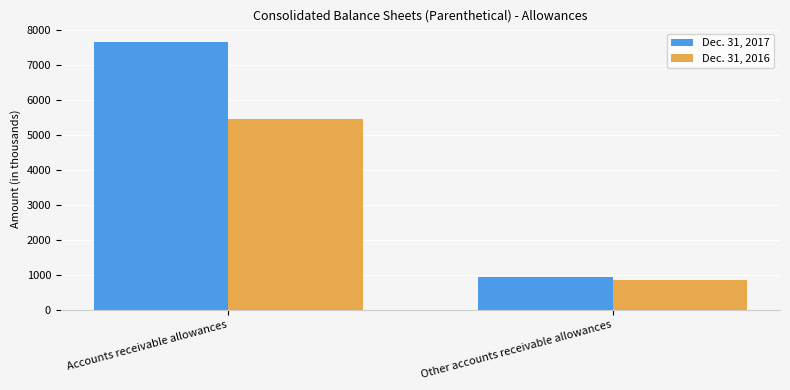

Which series changed the most between Accounts receivable allowances and Other accounts receivable allowances?

Dec. 31, 2017